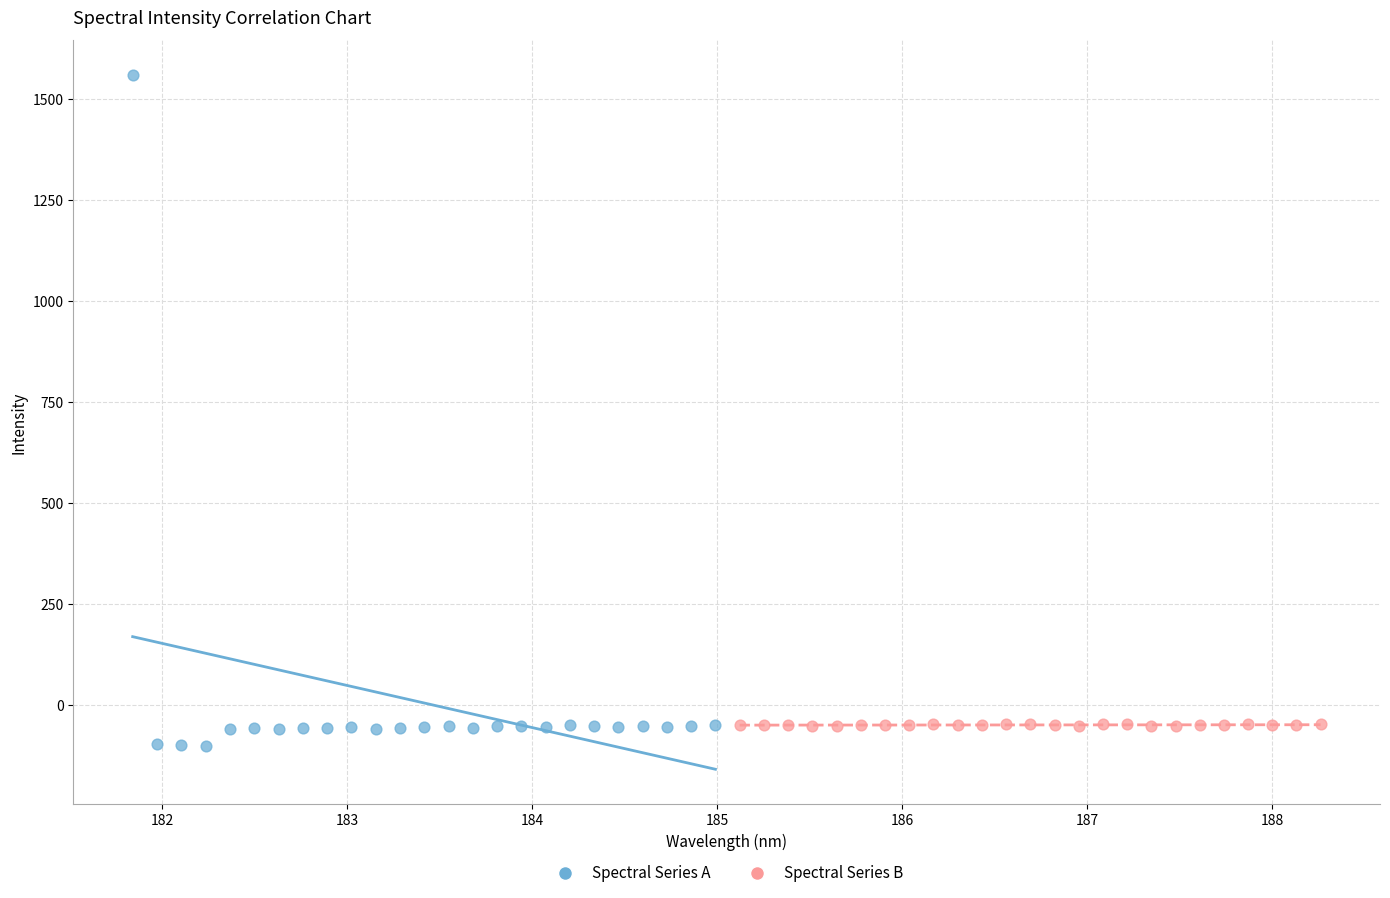

Which series has the widest spread of Y values?

Spectral Series A